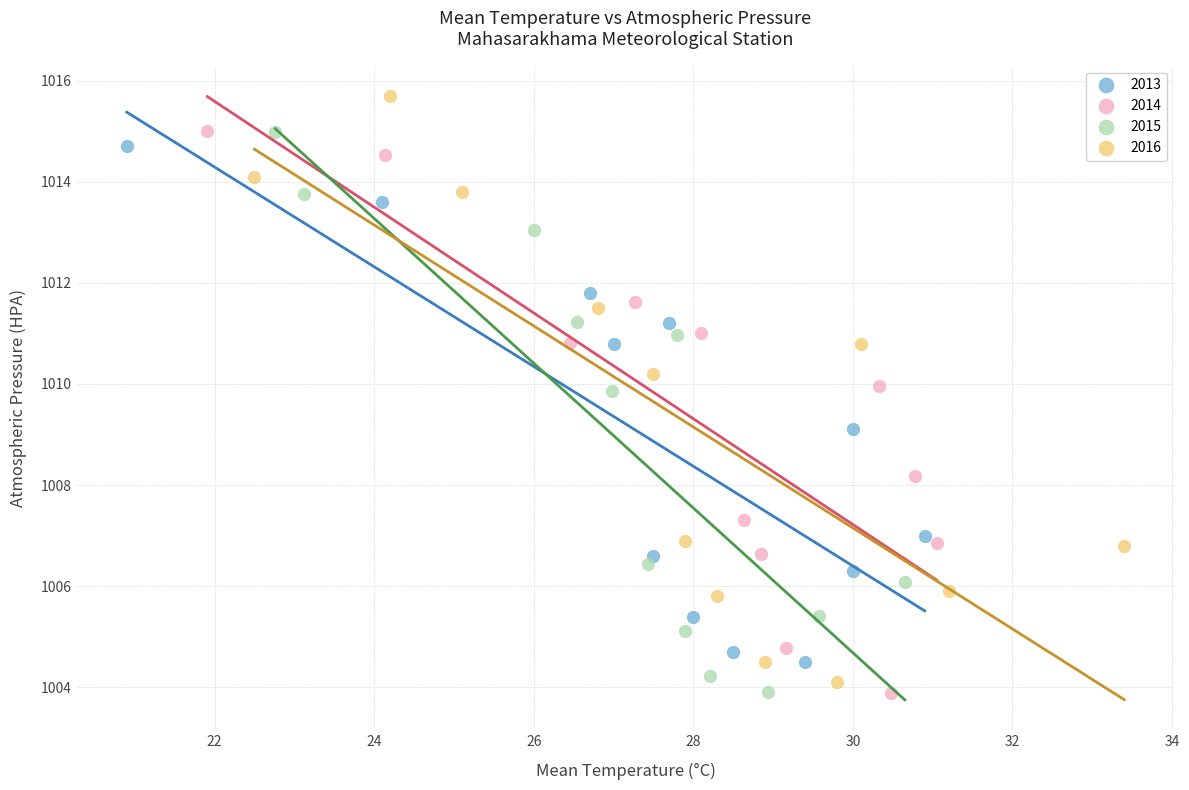

Which series contains the highest Y value?

2016